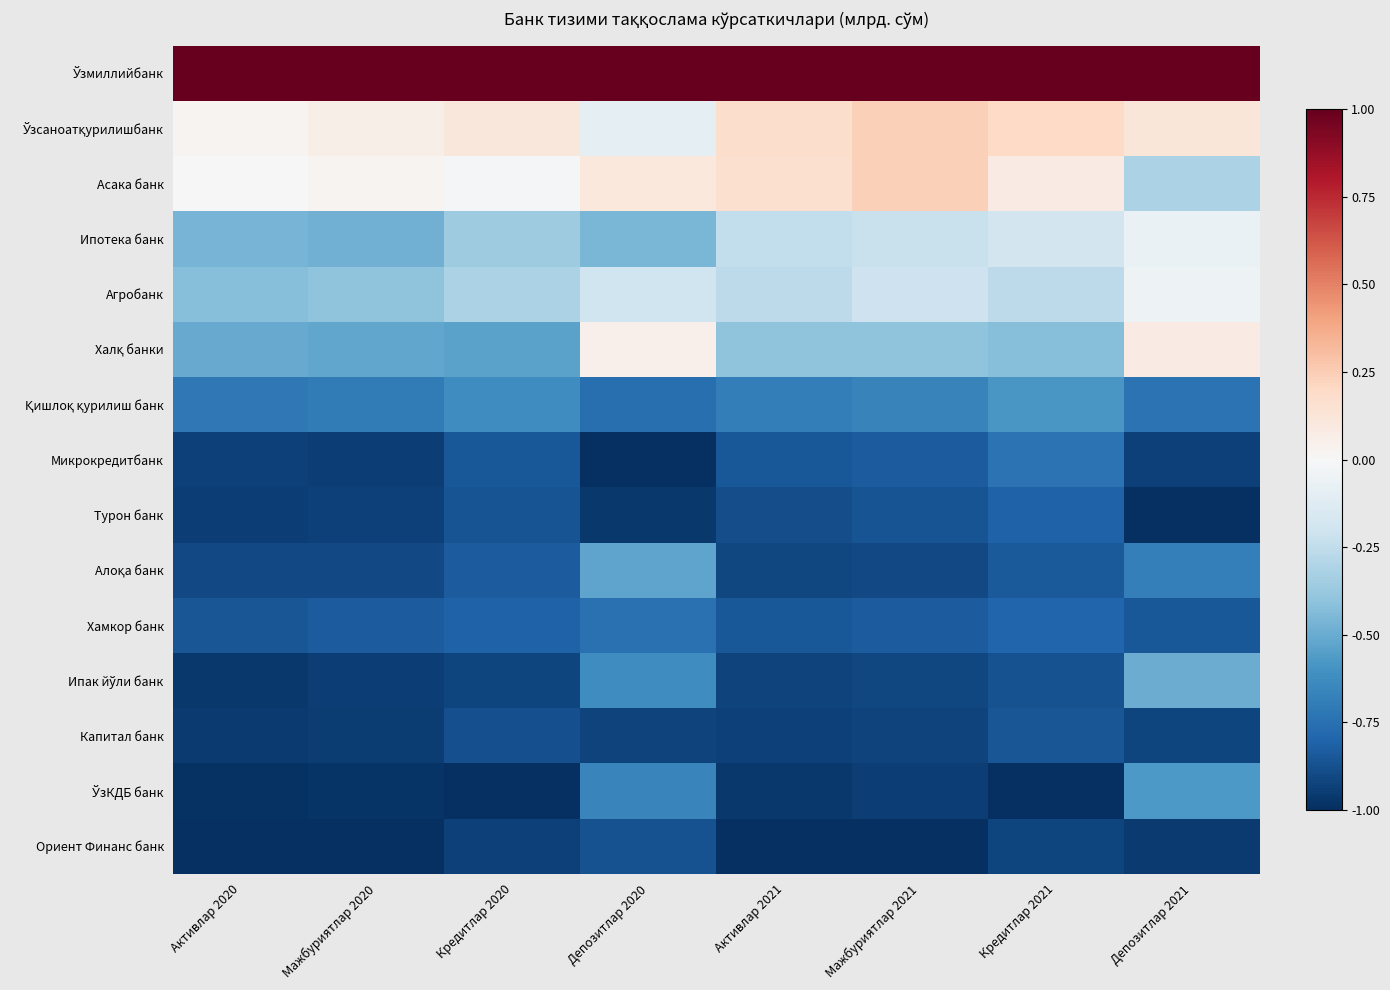

What is the total value across all series at Депозитлар 2020?

-6.7